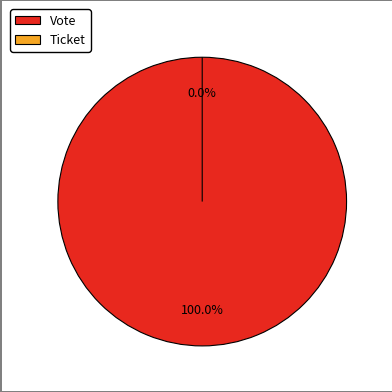

Is there a majority slice in this chart?

Yes